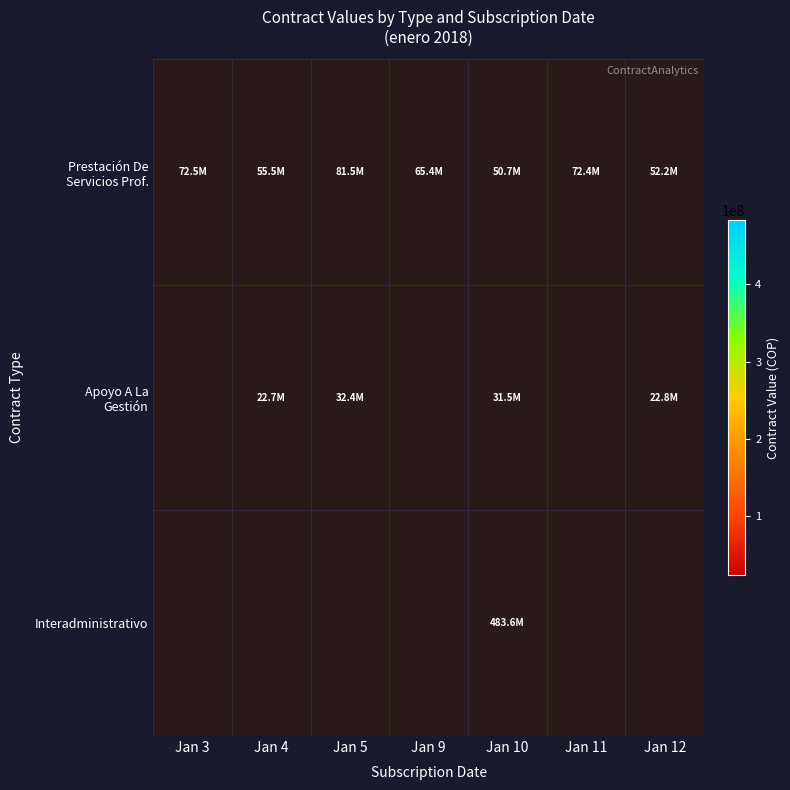

At which label does Prestación De Servicios Prof. first exceed 65421057?

Jan 3